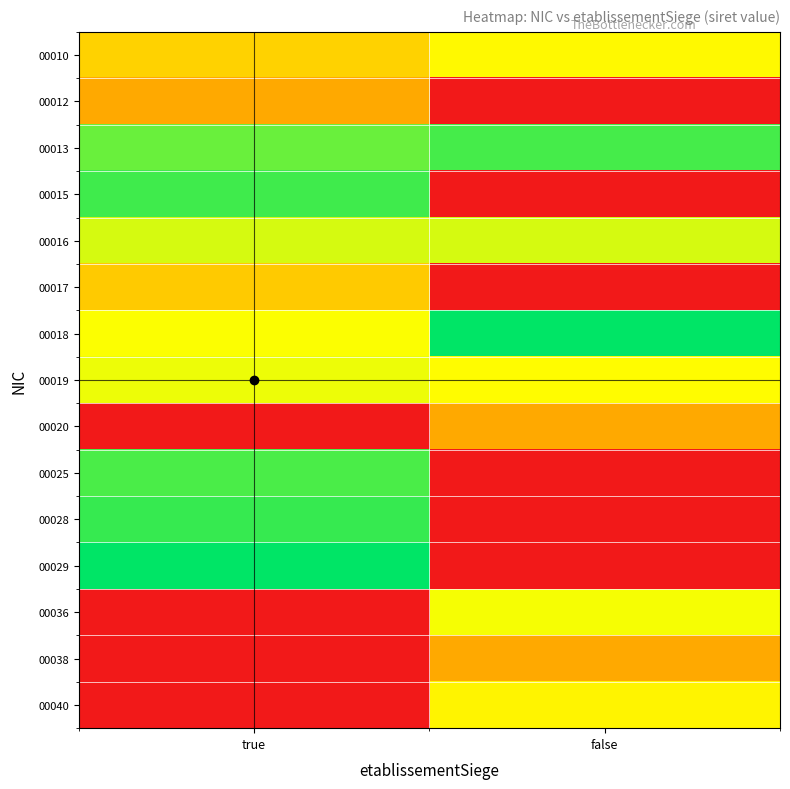

Rank the series by their maximum value, from lowest to highest.

00012, 00020, 00038, 00017, 00040, 00010, 00036, 00019, 00016, 00025, 00013, 00015, 00028, 00018, 00029